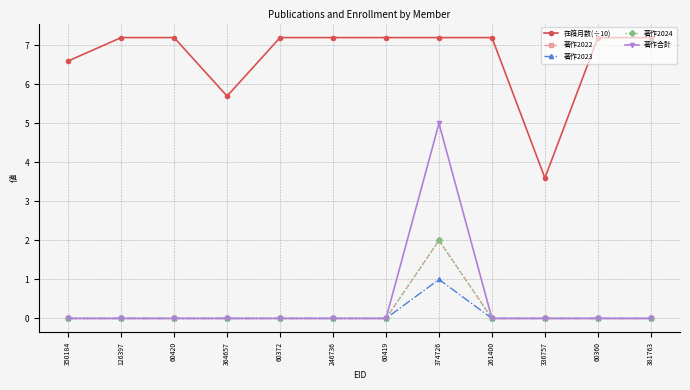

The 著作合計 series shows 2.2 at 60372. True or false?

False